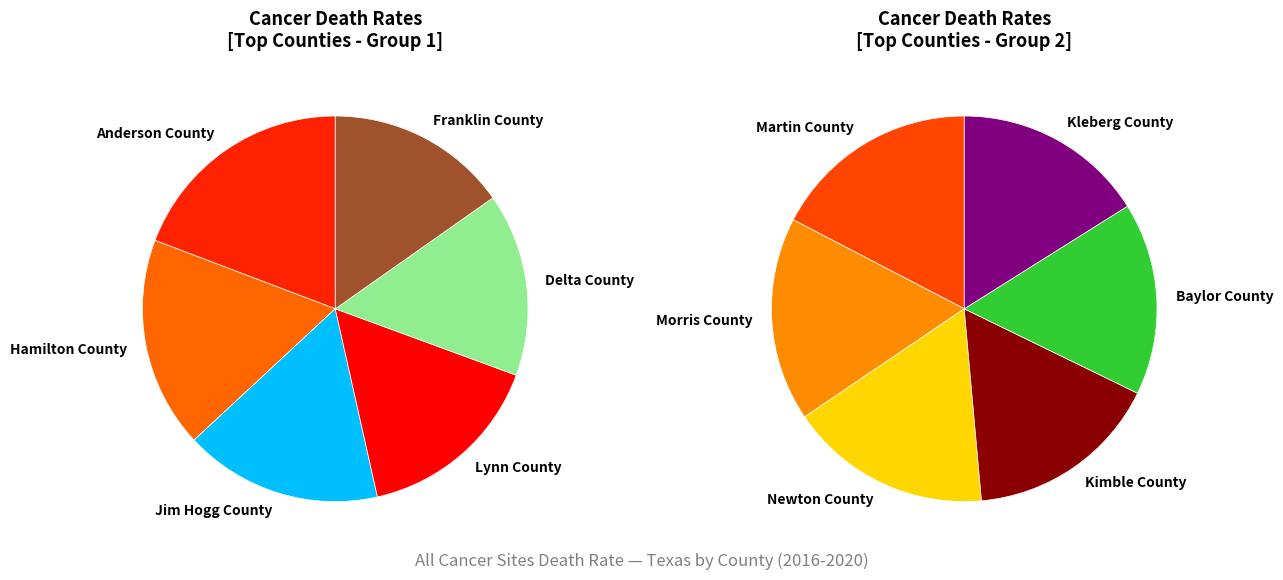

Count the number of slices in the pie.

12